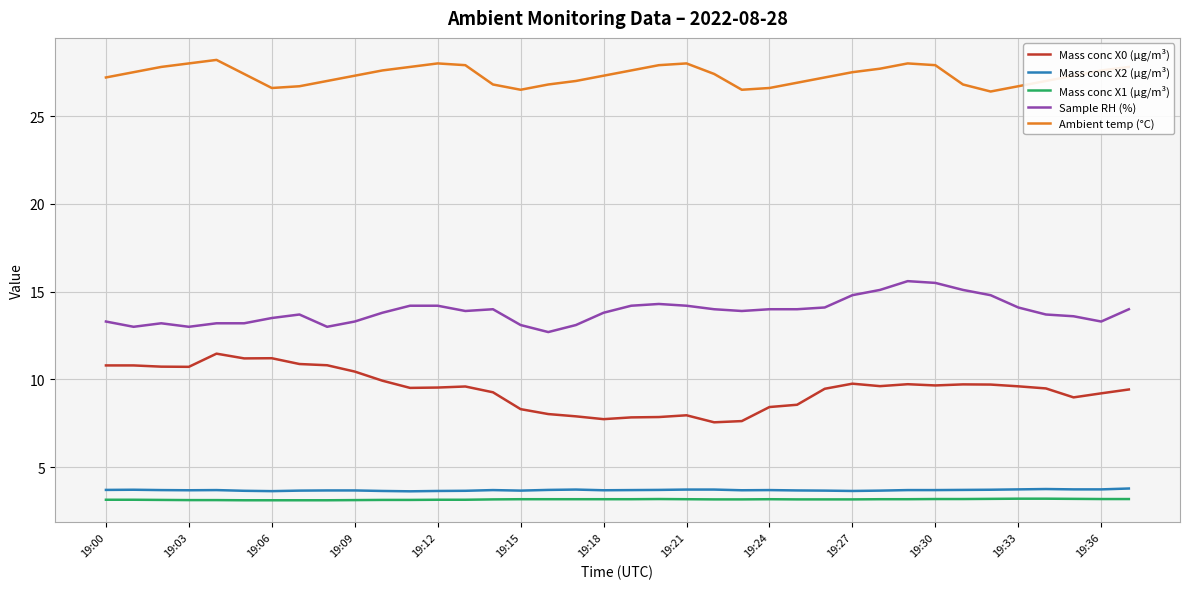

What is the difference between the maximum and minimum values in the Ambient temp (°C) series?

1.8